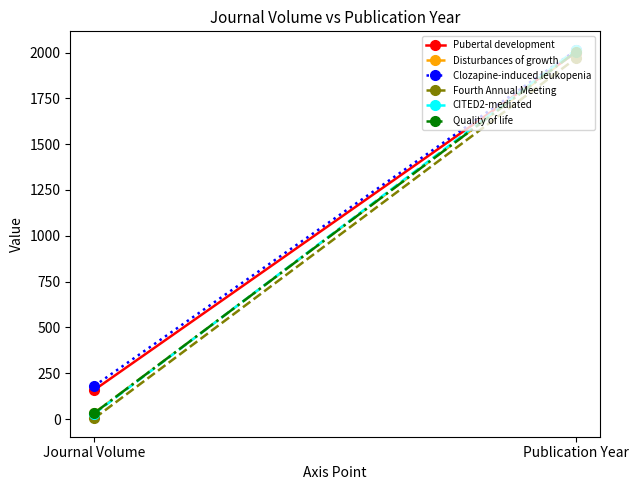

Which series has the largest total across all categories?

Clozapine-induced leukopenia